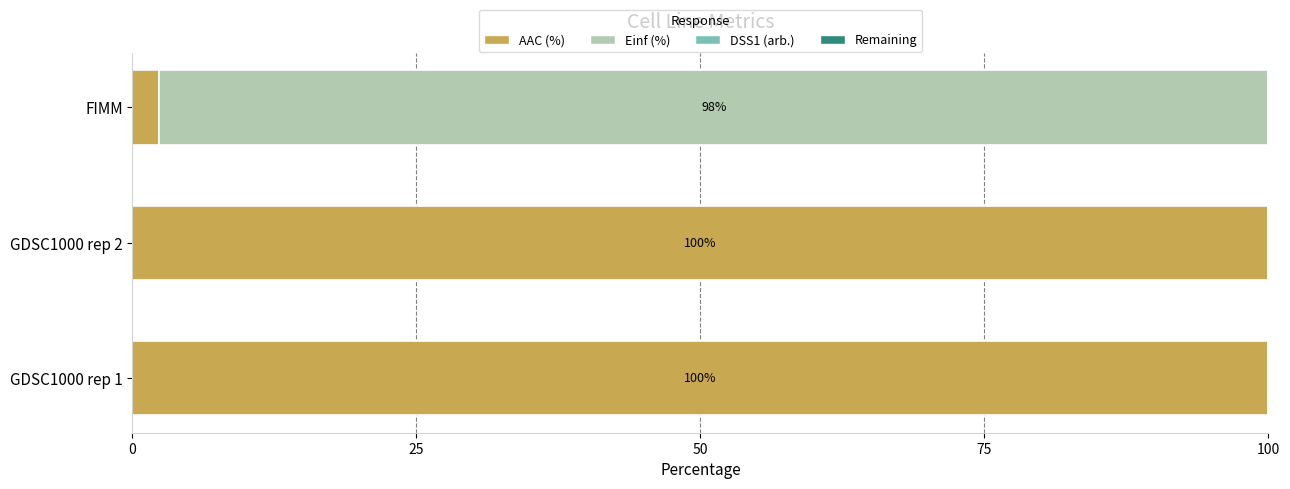

True or false: AAC (%) has a value of 100.0 at GDSC1000 rep 2.

True